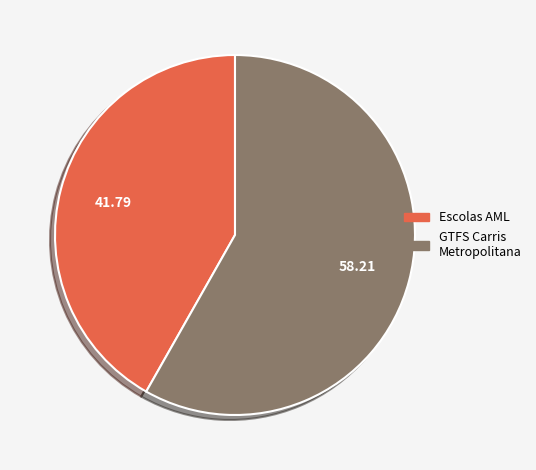

Which slice is the smallest?

Escolas AML